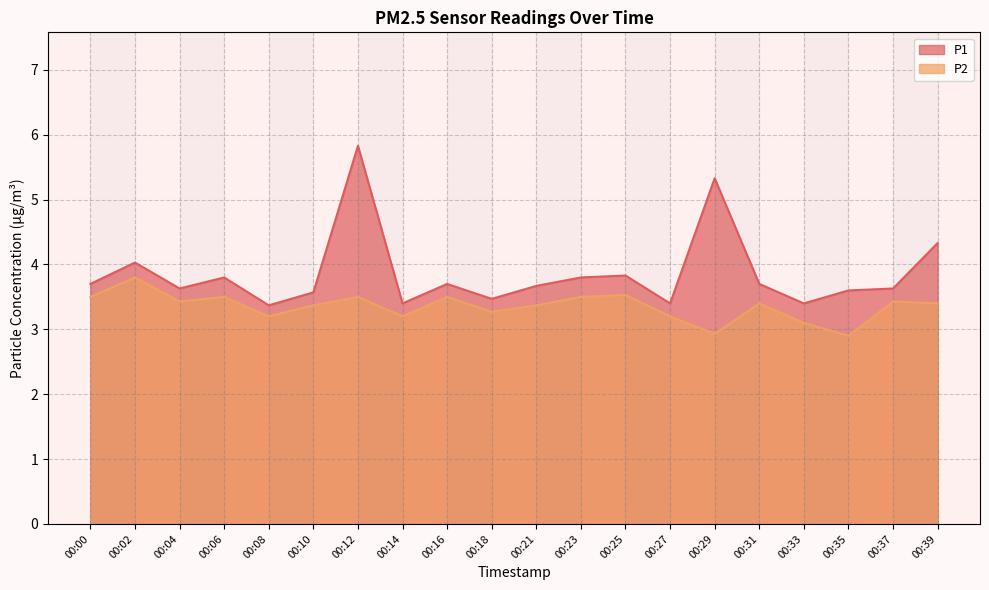

The P2 series shows 6.2 at 00:16. True or false?

False